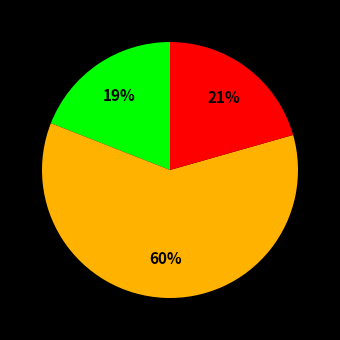

To the nearest percent, what is the average slice percentage?

33%